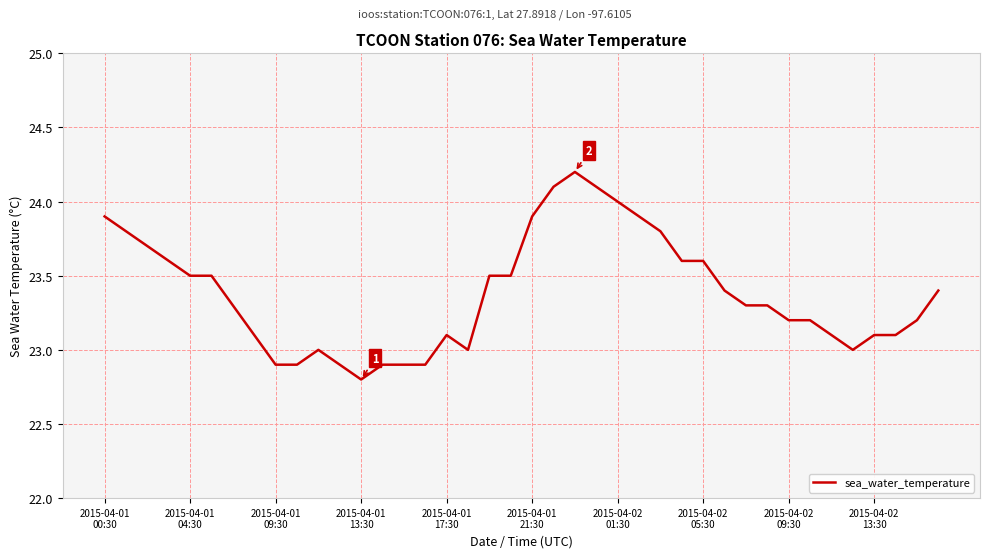

What is the difference between the maximum and minimum values?

1.4